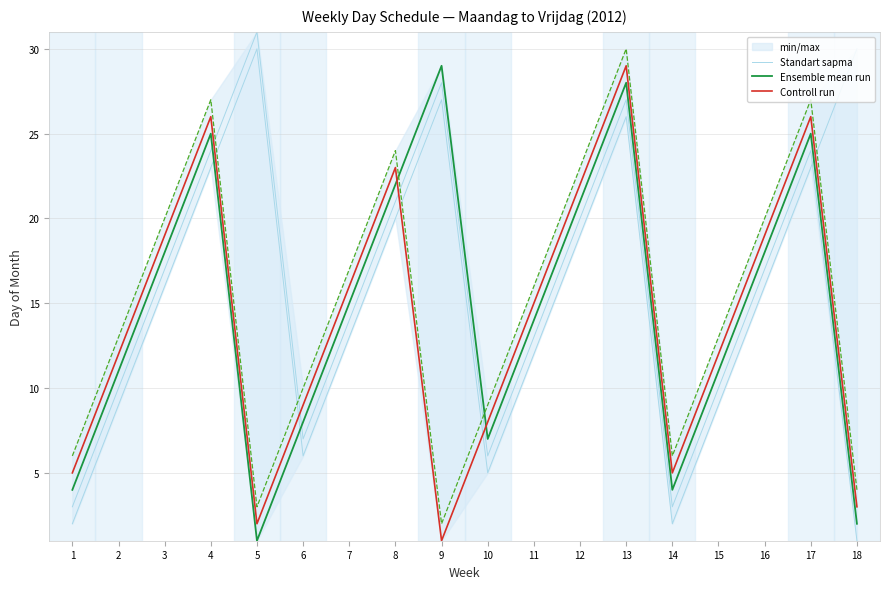

Between 3 and 8, which series saw the biggest shift?

Standart sapma